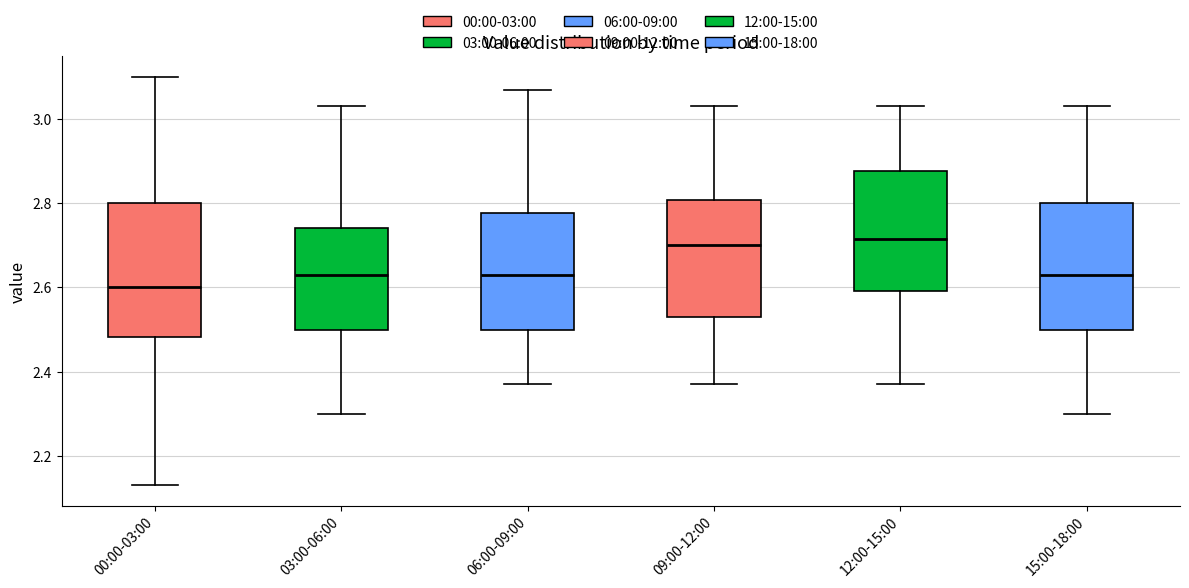

Reading left to right, read every box against the y-axis: the position of its median line, the range the box covers, and the ends of its whiskers. The values are not printed on the chart, so give them approximately, as read against the axis.

00:00-03:00: median 2.60, box 2.48 to 2.80, whiskers 2.14 to 3.10
03:00-06:00: median 2.64, box 2.50 to 2.74, whiskers 2.30 to 3.04
06:00-09:00: median 2.64, box 2.50 to 2.78, whiskers 2.38 to 3.08
09:00-12:00: median 2.70, box 2.54 to 2.80, whiskers 2.38 to 3.04
12:00-15:00: median 2.72, box 2.60 to 2.88, whiskers 2.38 to 3.04
15:00-18:00: median 2.64, box 2.50 to 2.80, whiskers 2.30 to 3.04